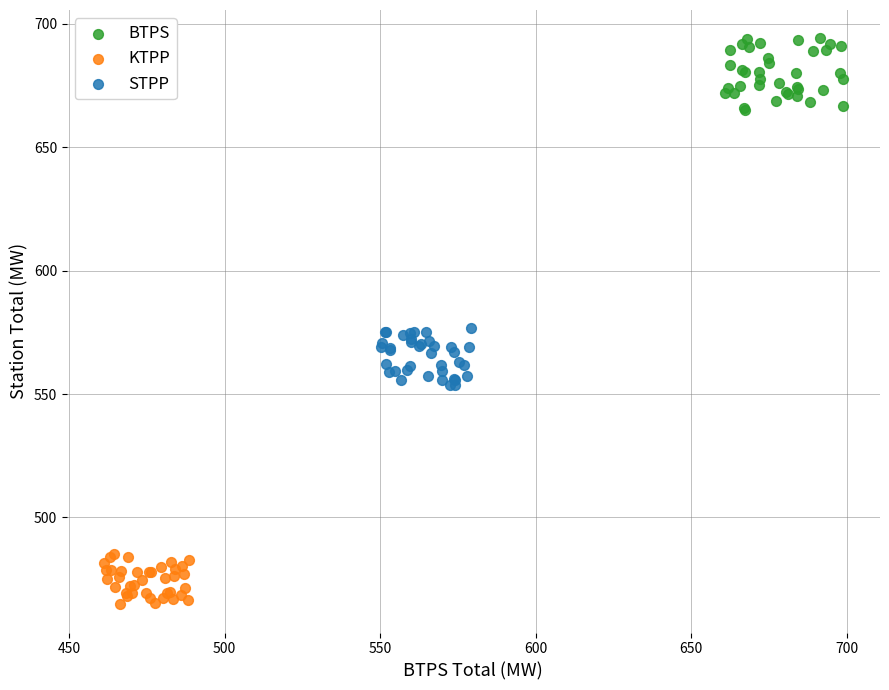

Which series reaches the maximum Y coordinate?

BTPS